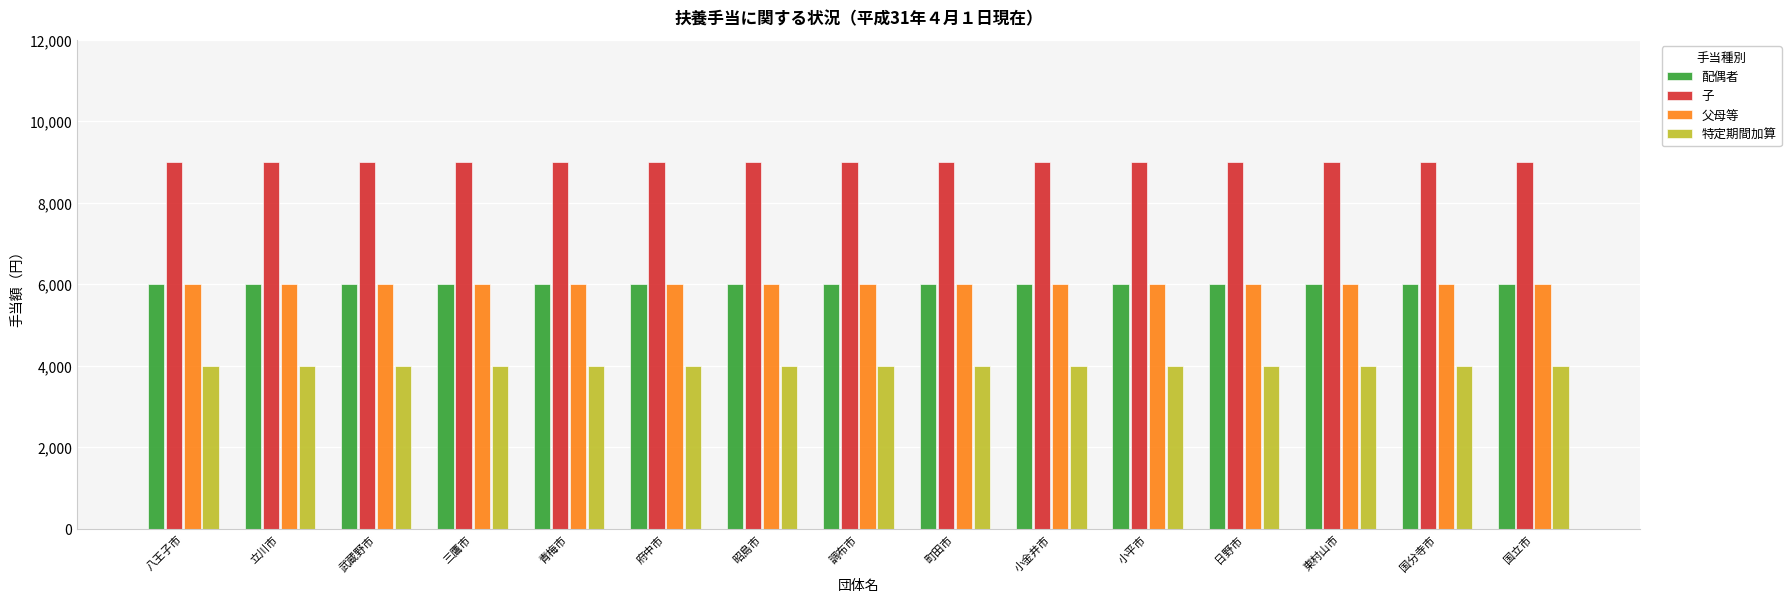

At how many categories does at least one series exceed 6726?

15